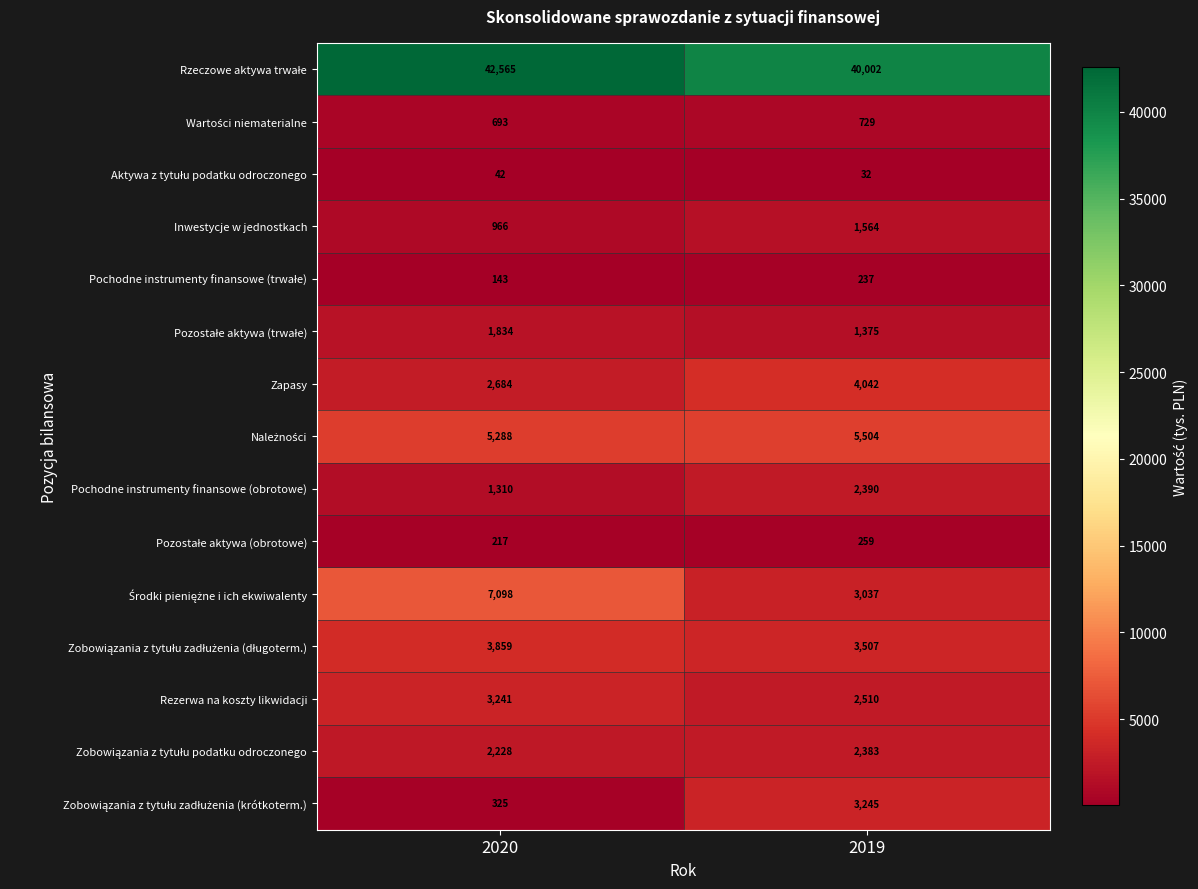

What is the difference between the Zapasy values at 2020 and 2019?

1358